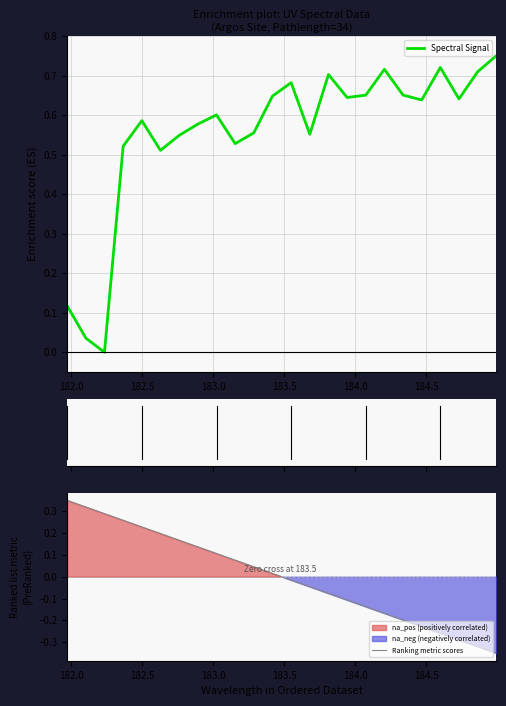

Between 182.7613026778 and 184.7290361848, which is larger?

184.7290361848